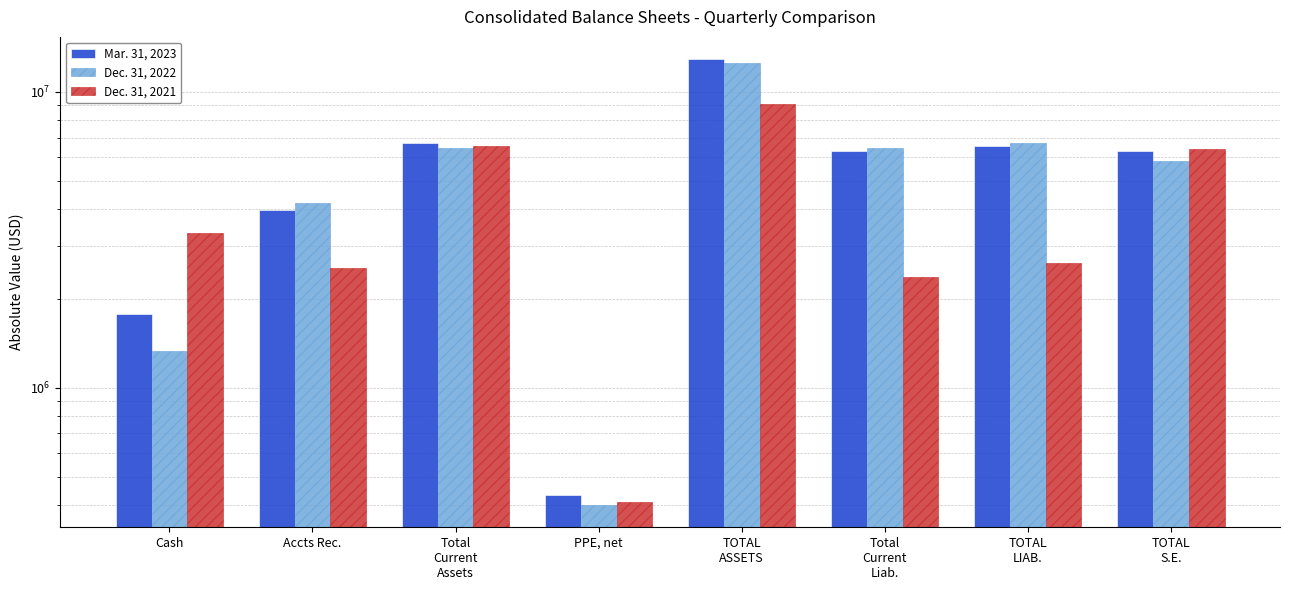

What position from the right is Total
Current
Liab.?

3